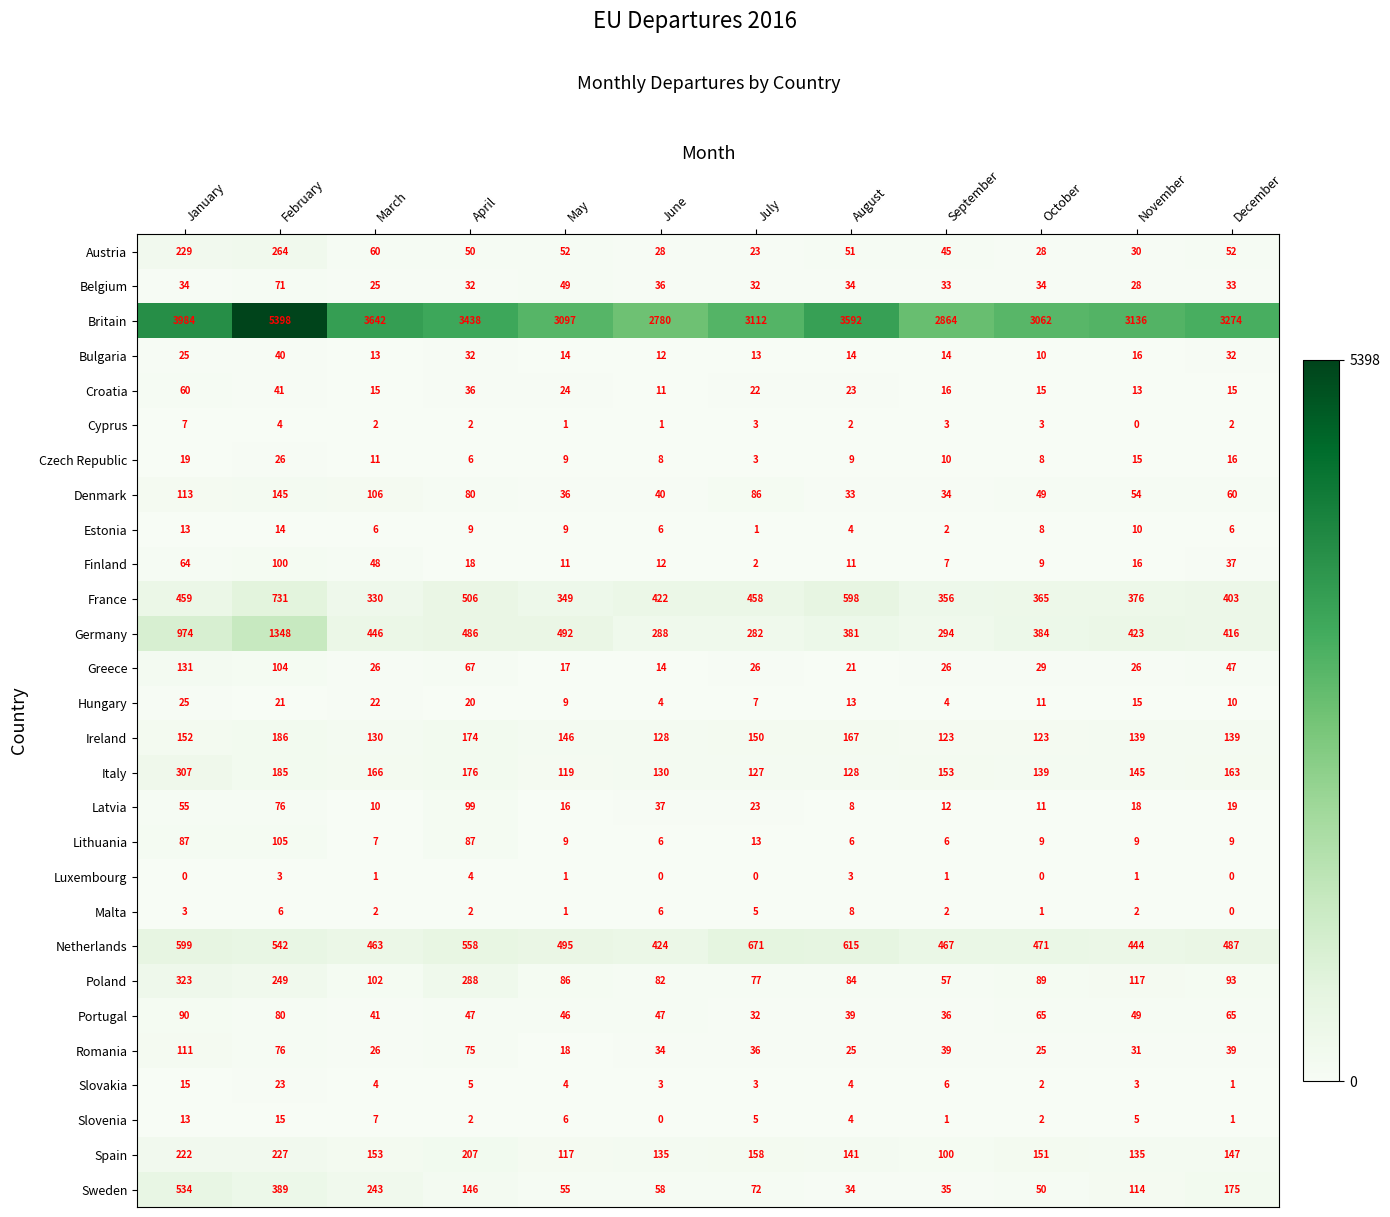

What is the difference between the maximum and second lowest values in the Finland series?

93